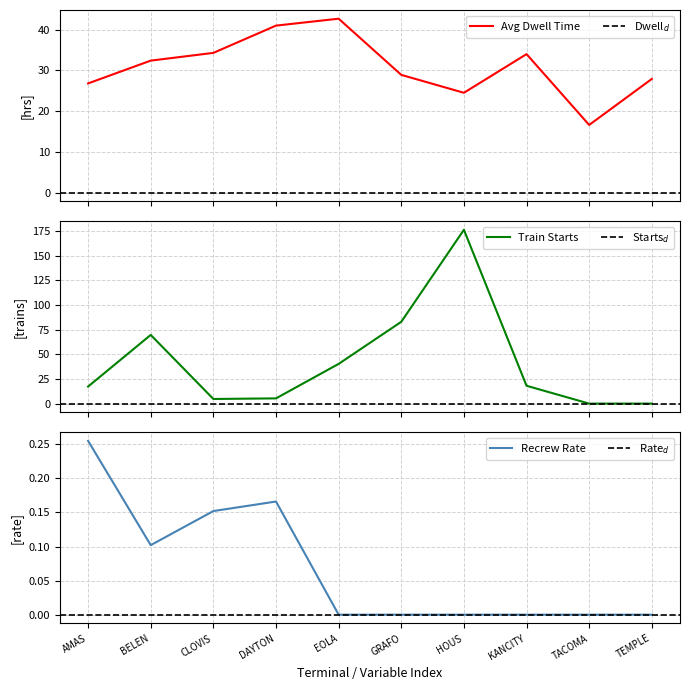

What is the value of the Weekly Recrew Rate point at the 1st from the left?

0.3